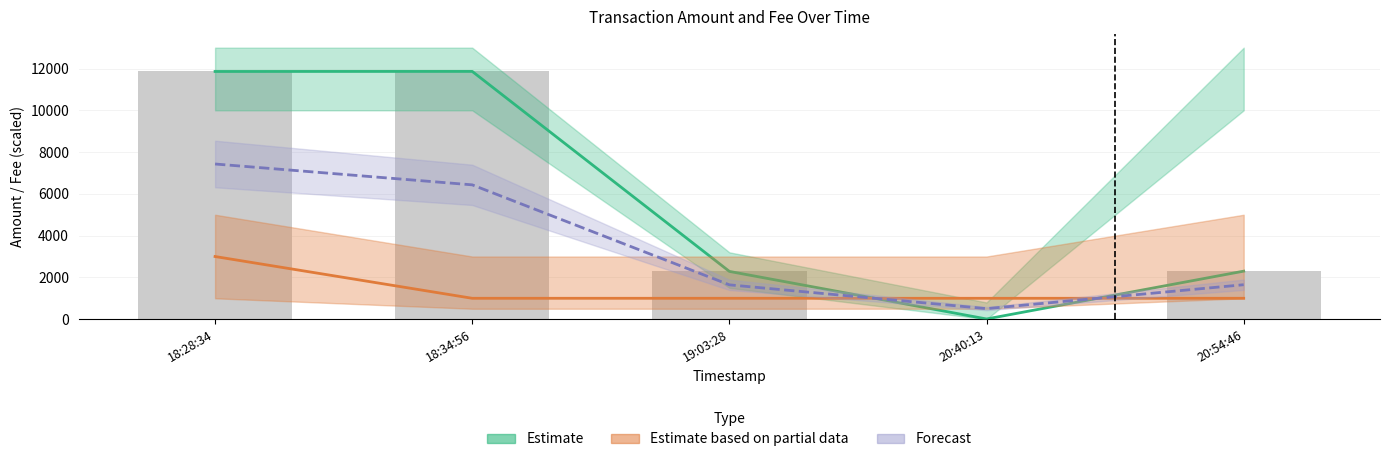

The Fee Estimate (partial) series shows 509.2 at 20:54:46. True or false?

False